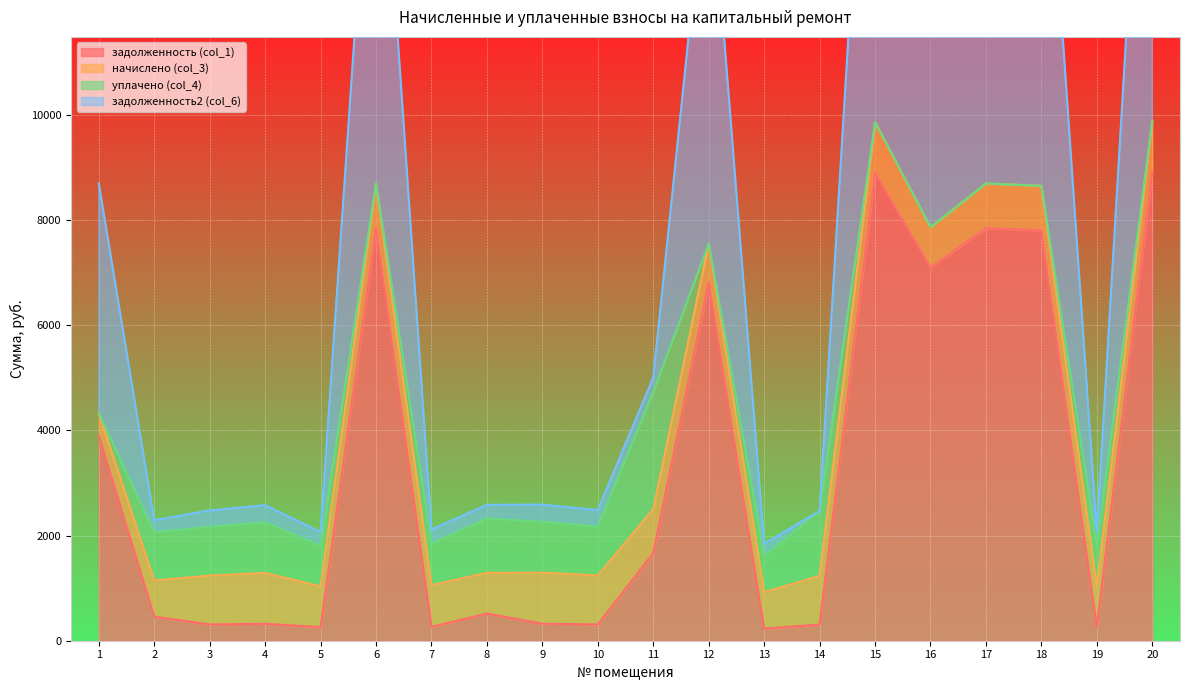

The value of задолженность2 (col_6) at 6 is 17480.2. True or false?

True